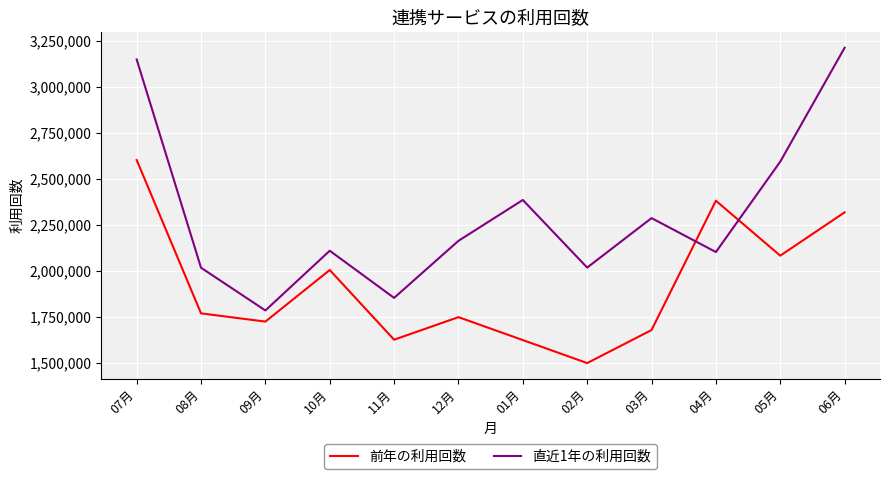

What position from the left is 03月?

9